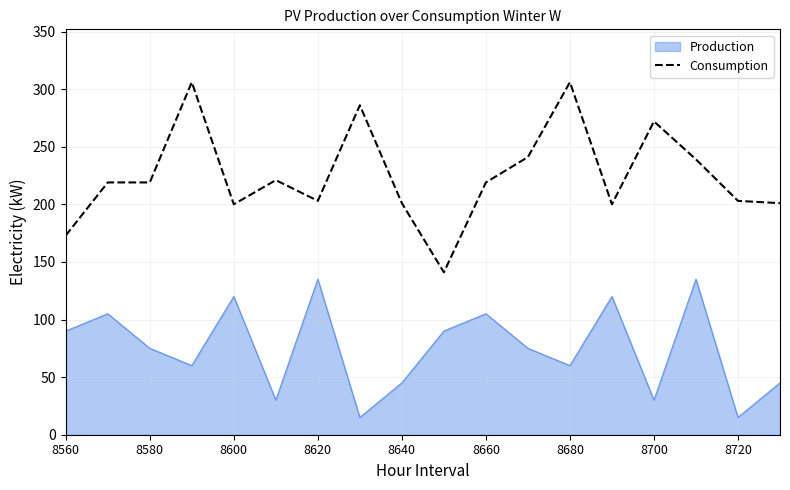

What is the maximum value shown in the chart?

306